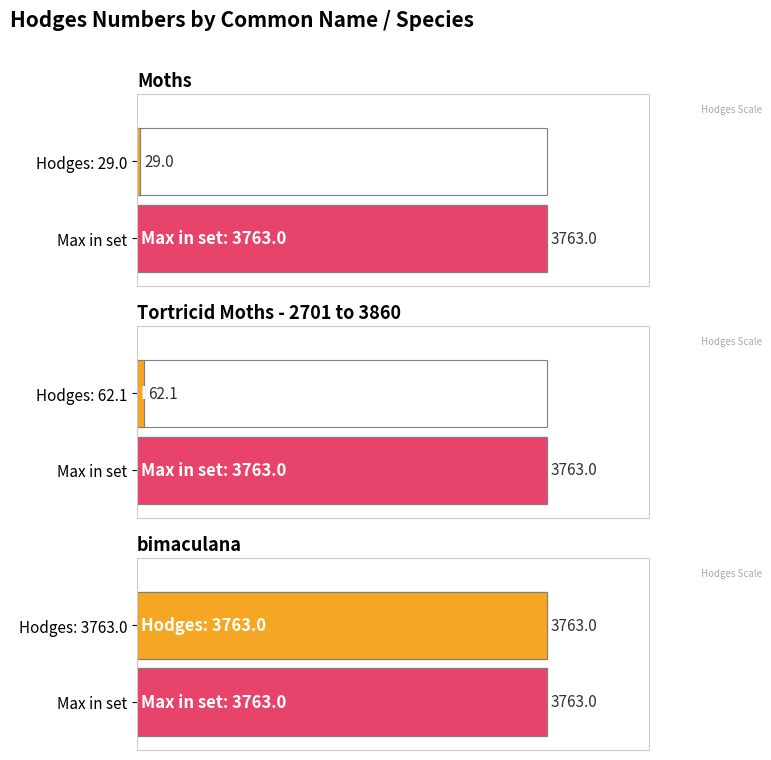

Reading left to right, list all the values displayed in this chart.

Moths=29.0	Tortricid Moths - 2701 to 3860=62.1	bimaculana=3763.0